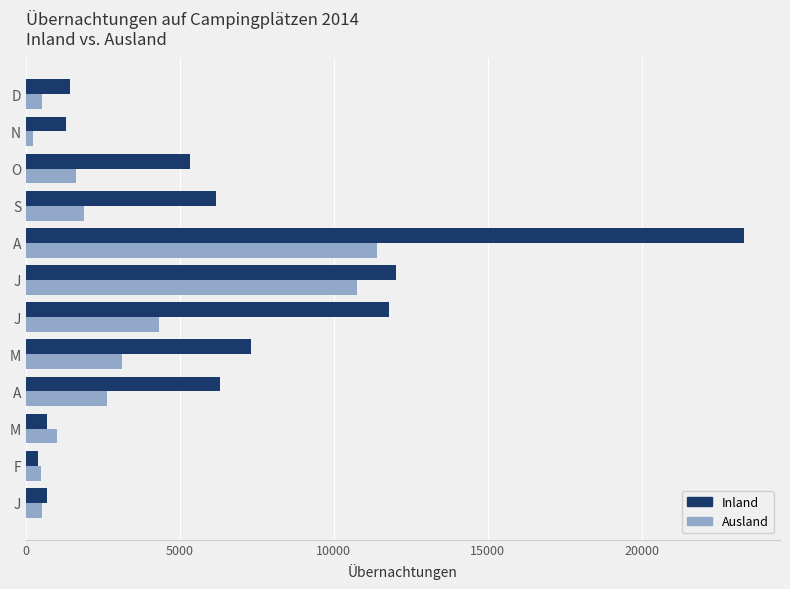

What are all the series names shown in the legend?

Inland, Ausland